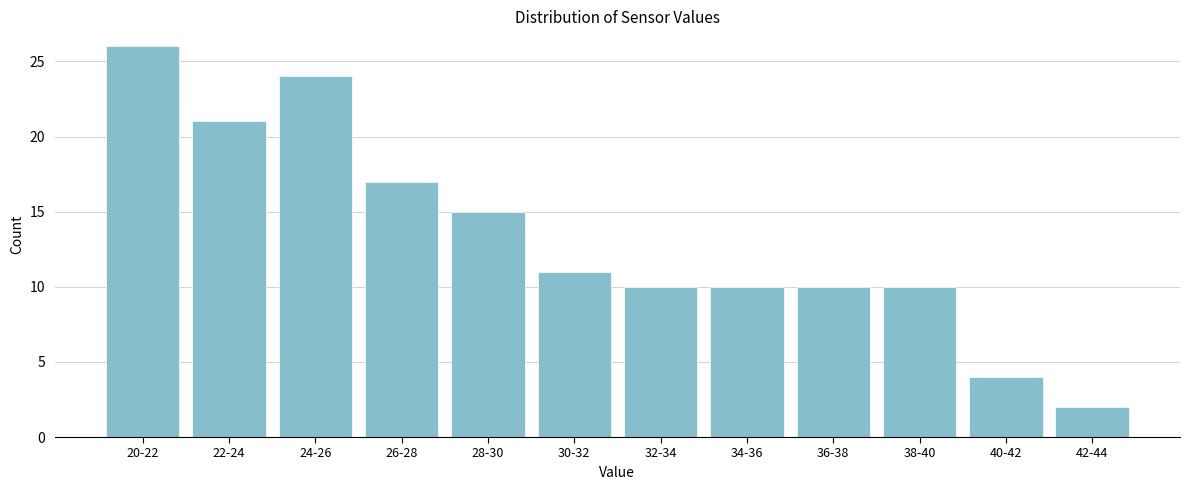

Reading left to right, extract all data points from this chart.

20-22=26	22-24=21	24-26=24	26-28=17	28-30=15	30-32=11	32-34=10	34-36=10	36-38=10	38-40=10	40-42=4	42-44=2